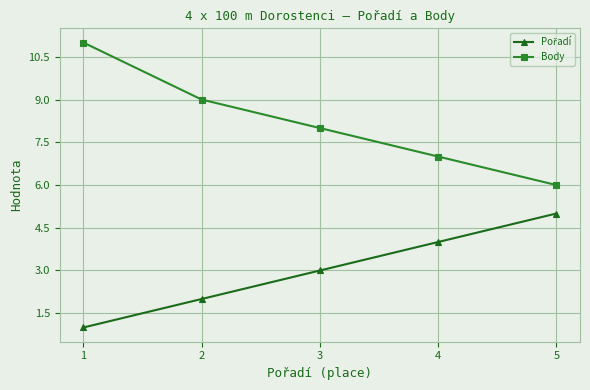

What is the difference between the highest and lowest values at 1?

10